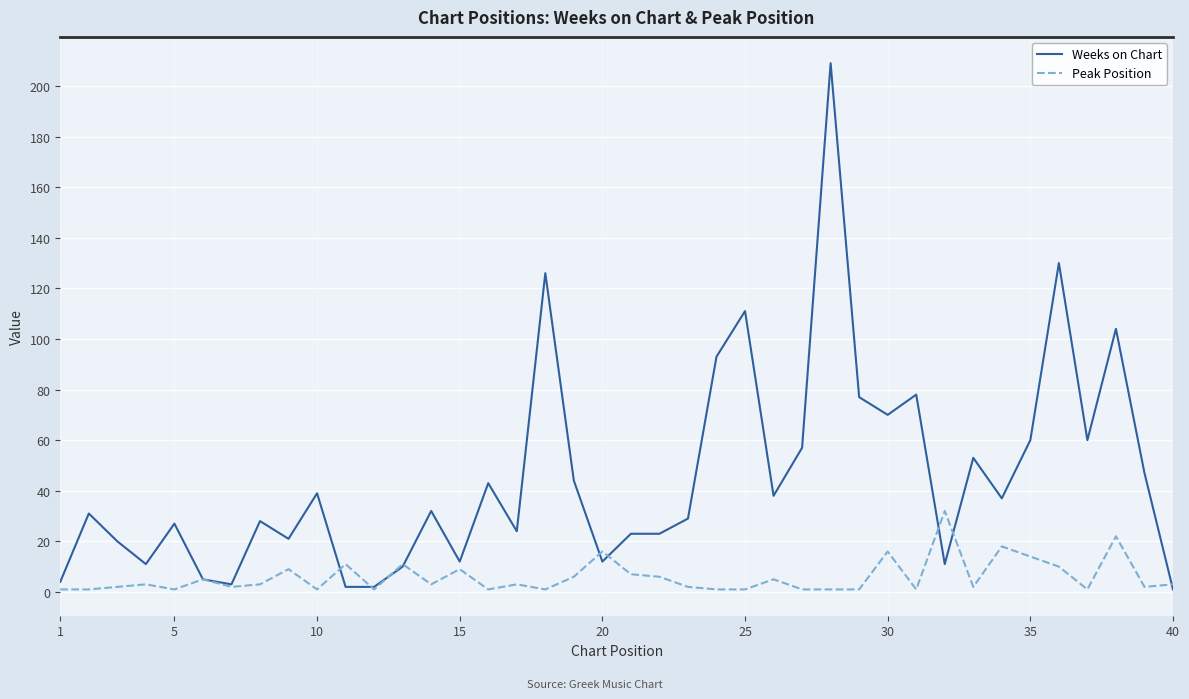

Which series has the largest range (max minus min)?

Weeks on Chart